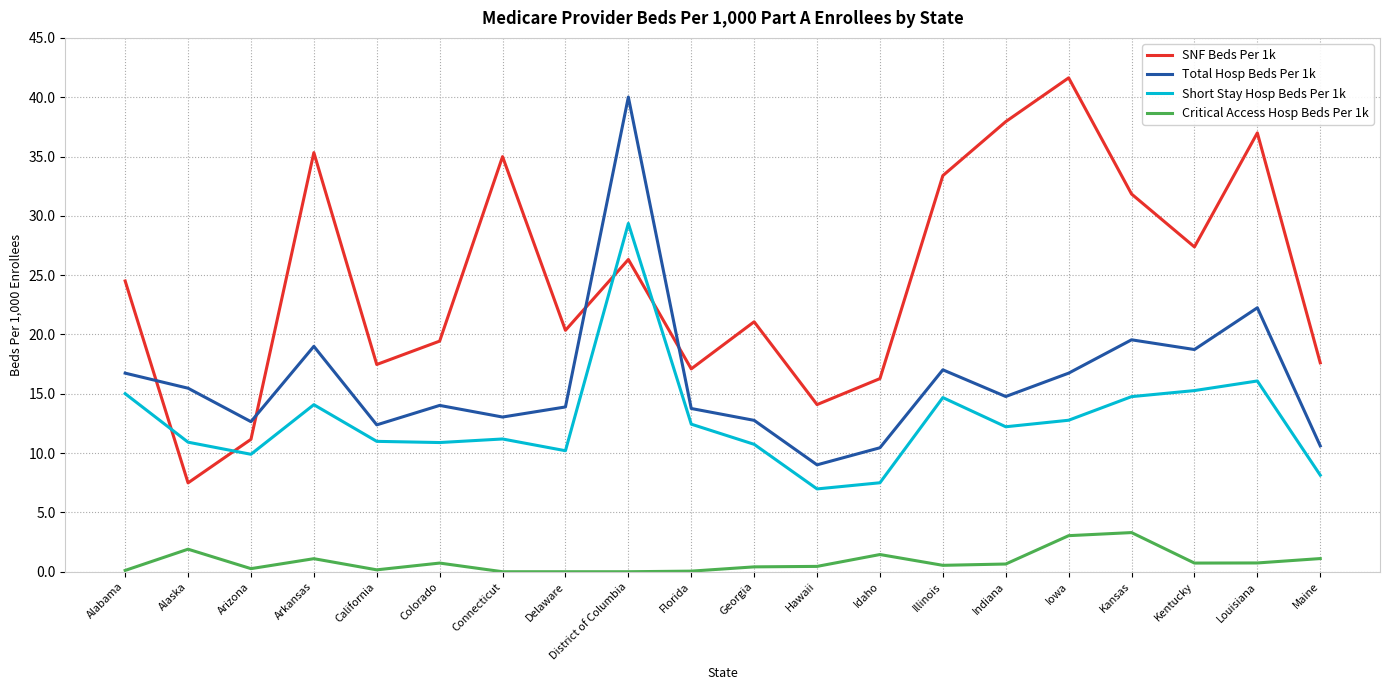

True or false: Short Stay Hosp Beds Per 1k and Total Hosp Beds Per 1k cross at least once.

False